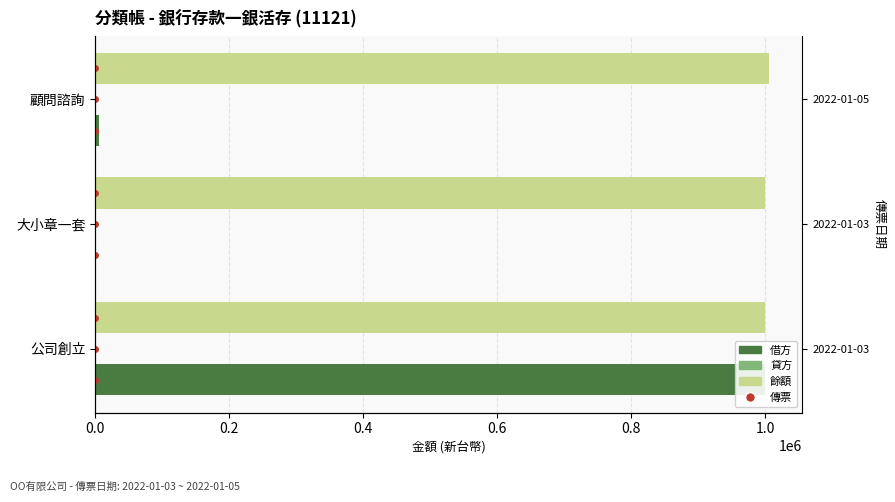

What is the average value of the 貸方 series?

167